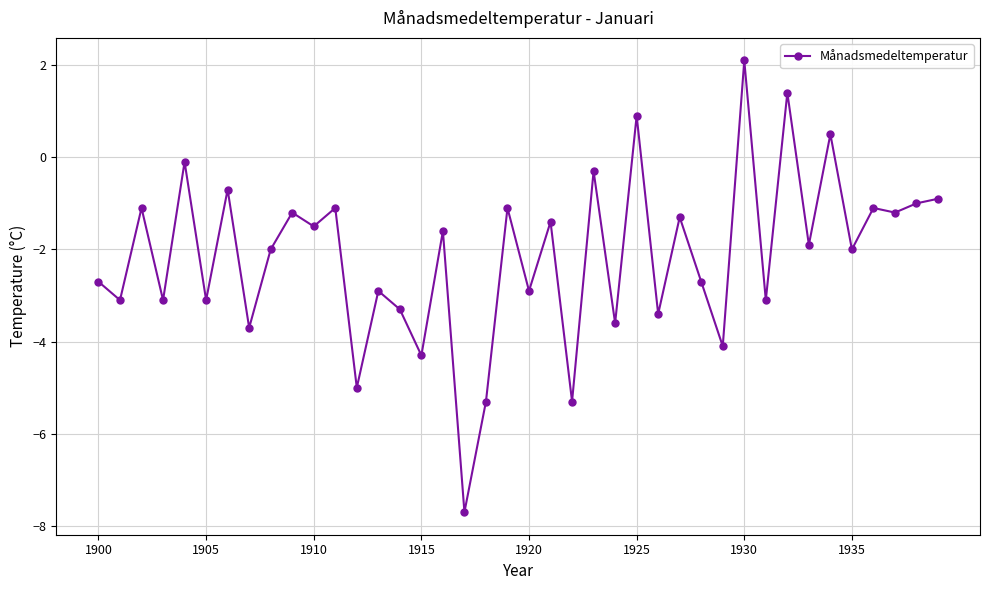

What is the sum of all values?

-85.9